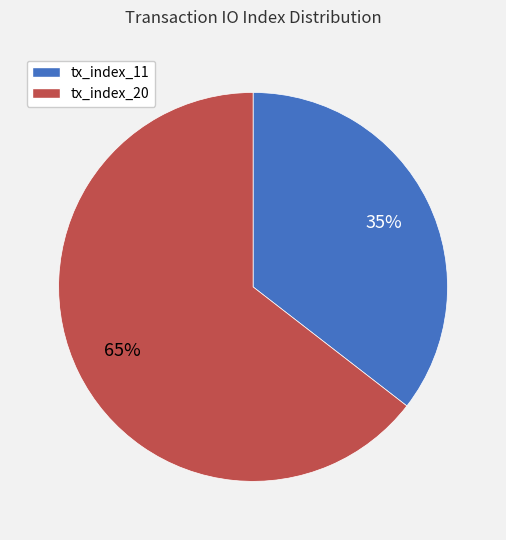

Between tx_index_20 and tx_index_11, which is larger?

tx_index_20